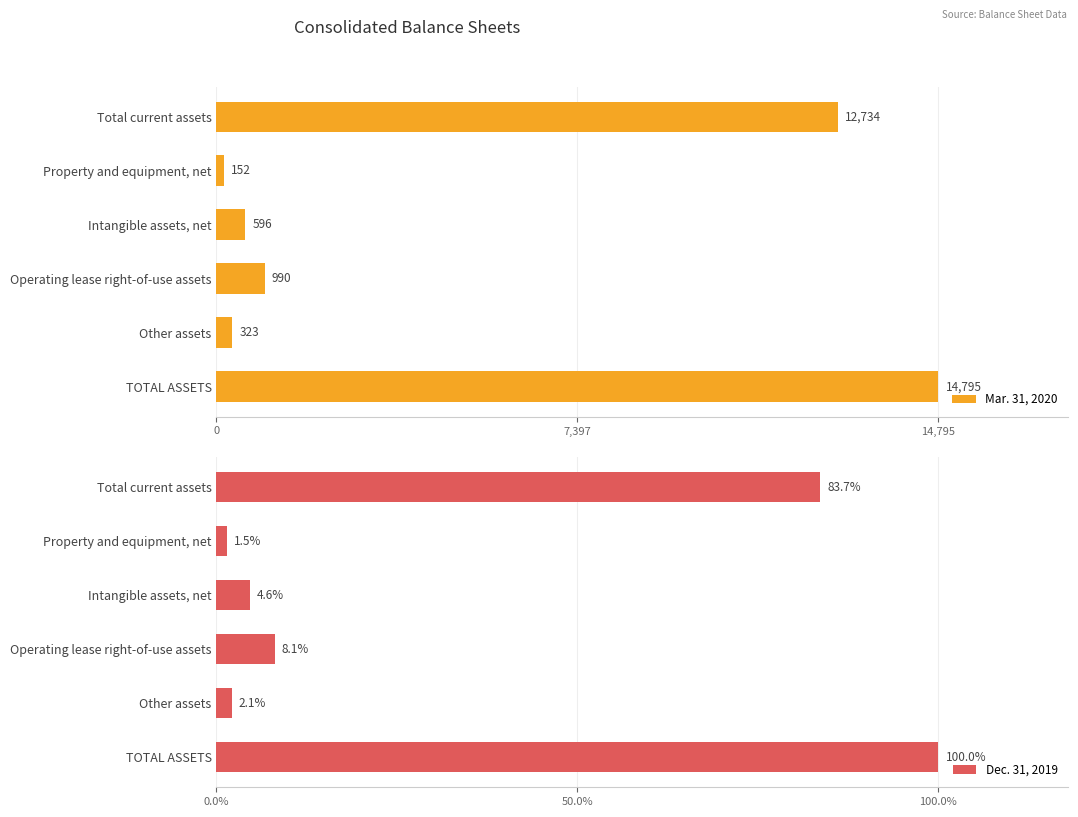

List the labels in order of Mar. 31, 2020 value, smallest first.

Property and equipment, net, Other assets, Intangible assets, net, Operating lease right-of-use assets, Total current assets, TOTAL ASSETS